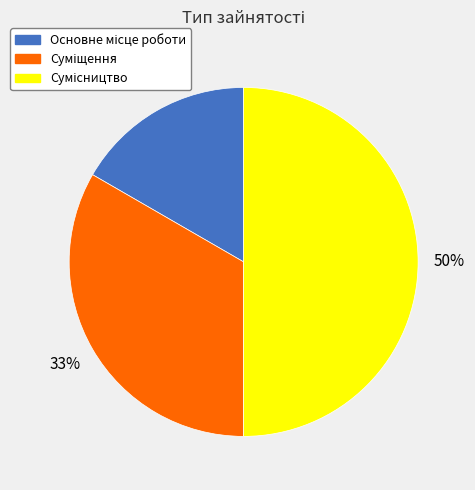

To the nearest percent, what is the average slice percentage?

33%